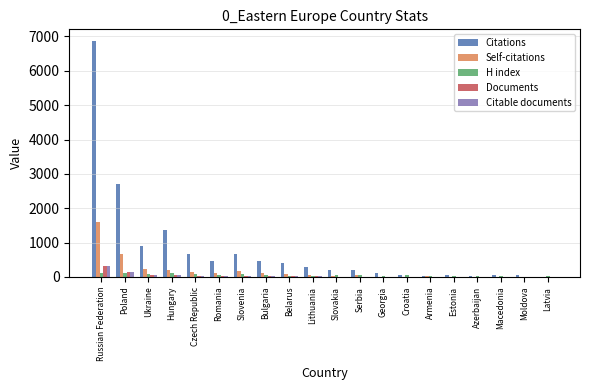

Which series changed the most between Ukraine and Georgia?

Citations